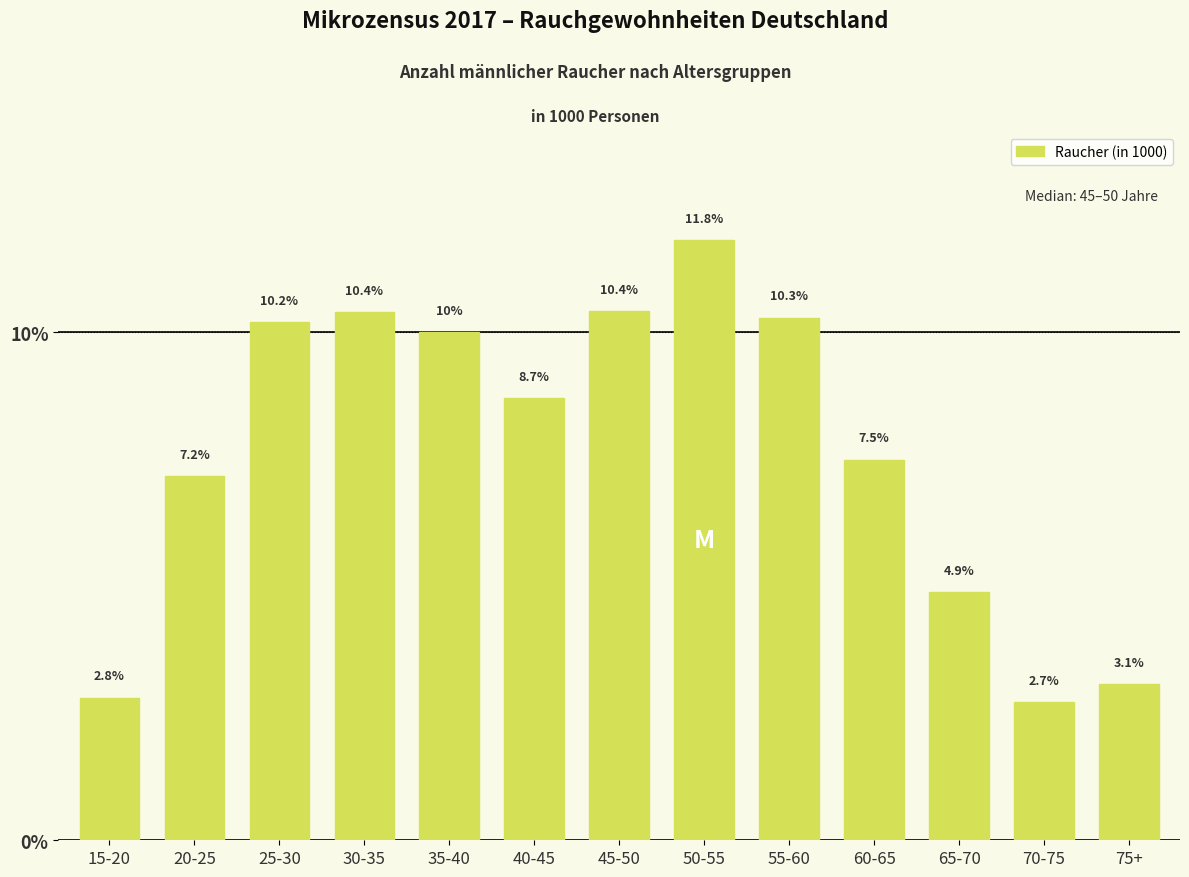

Reading left to right, transcribe all the data shown in this chart.

2.8	7.2	10.2	10.4	10.0	8.7	10.4	11.8	10.3	7.5	4.9	2.7	3.1